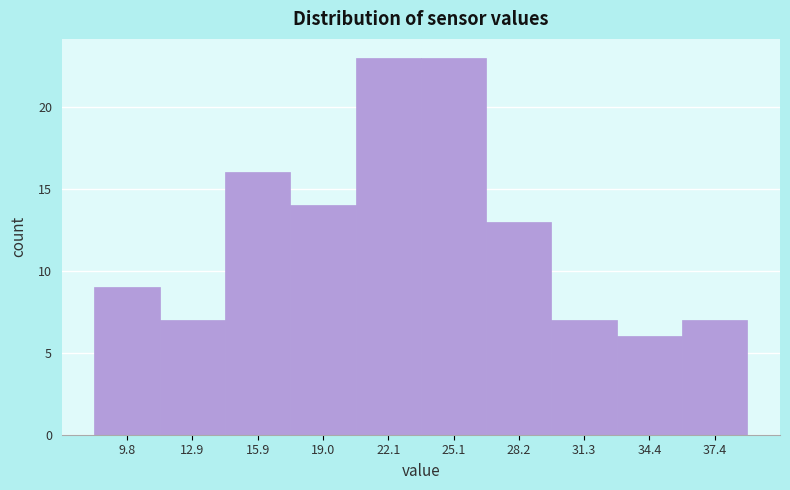

Reading left to right, extract all data points from this chart.

9.8=9	12.9=7	15.9=16	19.0=14	22.1=23	25.1=23	28.2=13	31.3=7	34.4=6	37.4=7